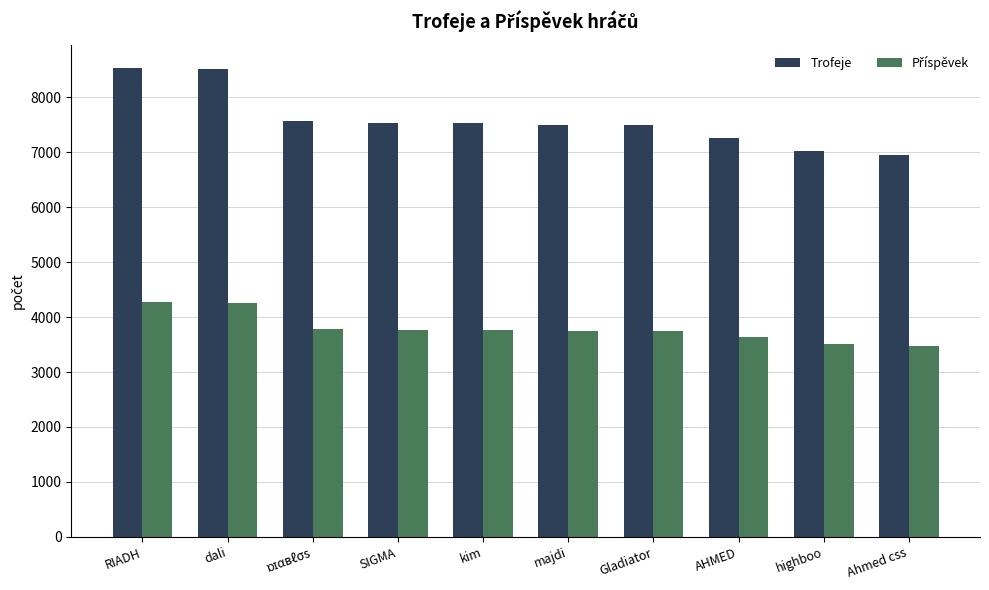

Between kim and AHMED, which series saw the biggest shift?

Trofeje